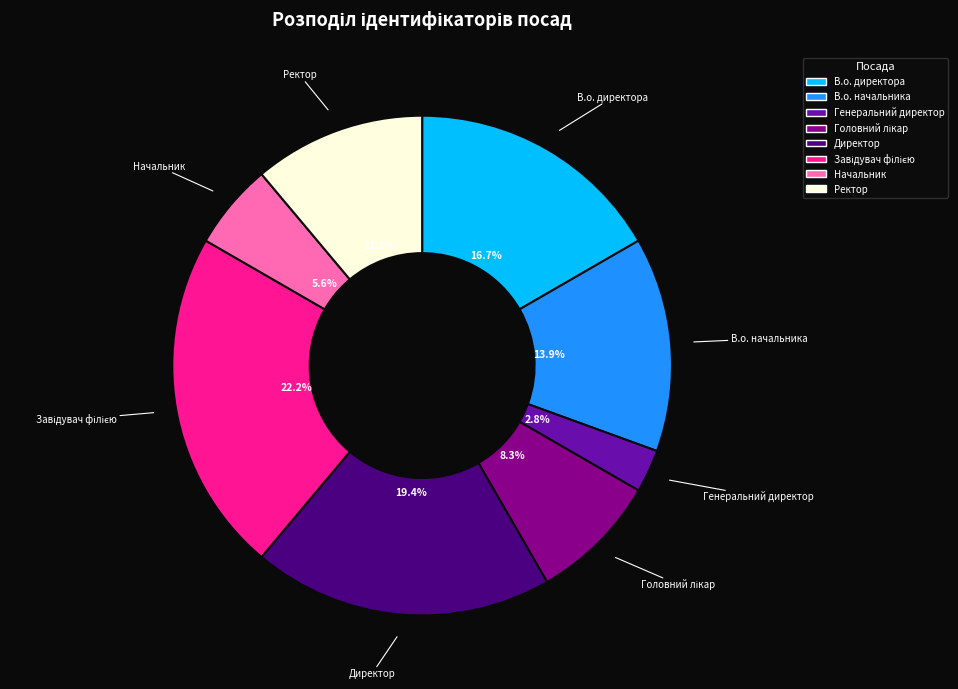

Is there any slice that represents more than half of the pie?

No